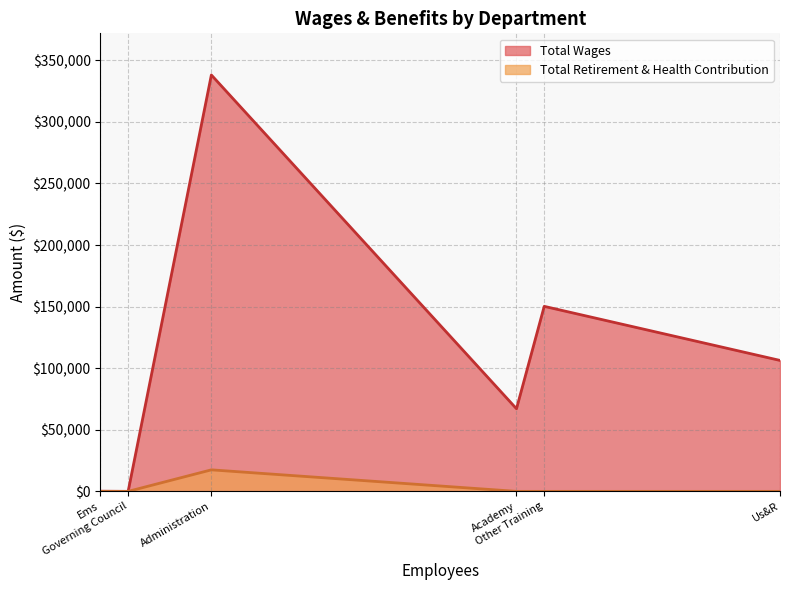

Is the value of Total Retirement & Health Contribution at Us&R greater than the value of Total Wages at Us&R?

No